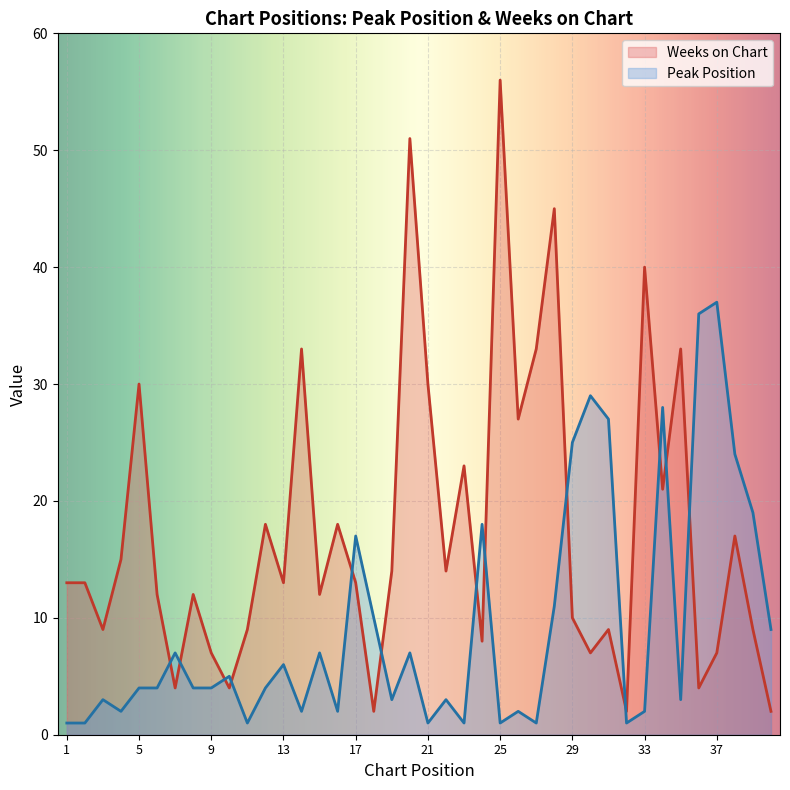

Reading left to right, list all the values displayed in this chart.

Peak Position: 1	1	3	2	4	4	7	4	4	5	1	4	6	2	7	2	17	10	3	7	1	3	1	18	1	2	1	11	25	29	27	1	2	28	3	36	37	24	19	9
Weeks on Chart: 13	13	9	15	30	12	4	12	7	4	9	18	13	33	12	18	13	2	14	51	30	14	23	8	56	27	33	45	10	7	9	2	40	21	33	4	7	17	9	2